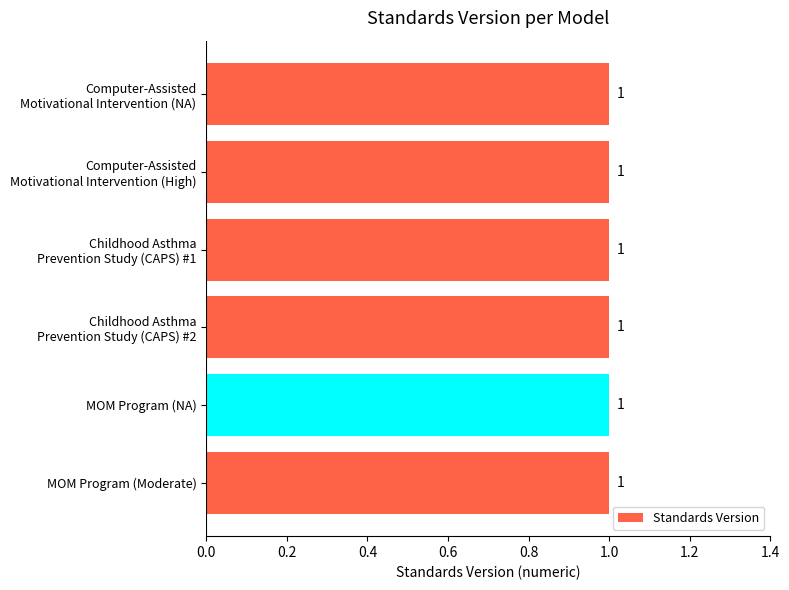

Does the chart contain stacked bars?

No